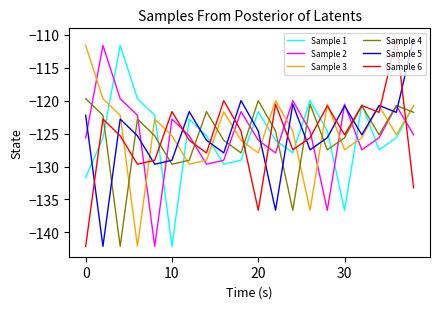

What is the smallest value displayed?

-142.1